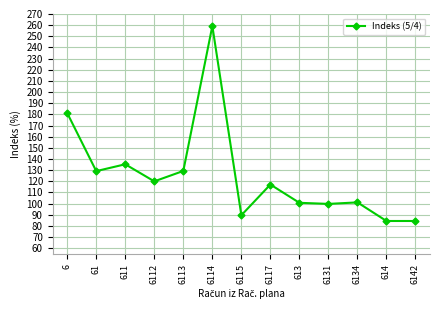

Between 614 and 611, which is larger?

611